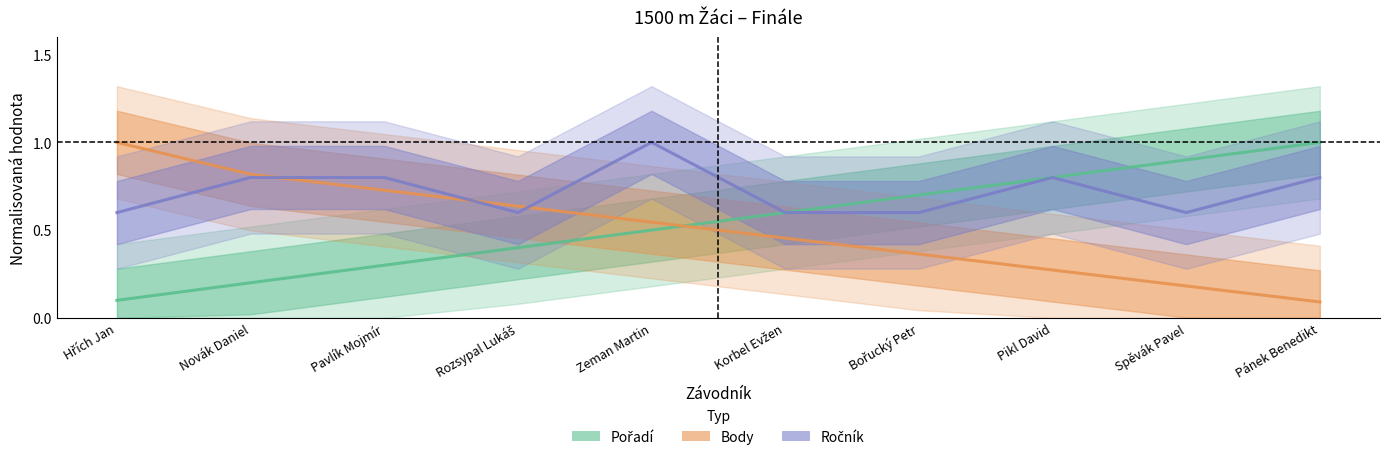

What are all the series names shown in the legend?

Pořadí, Body, Ročník